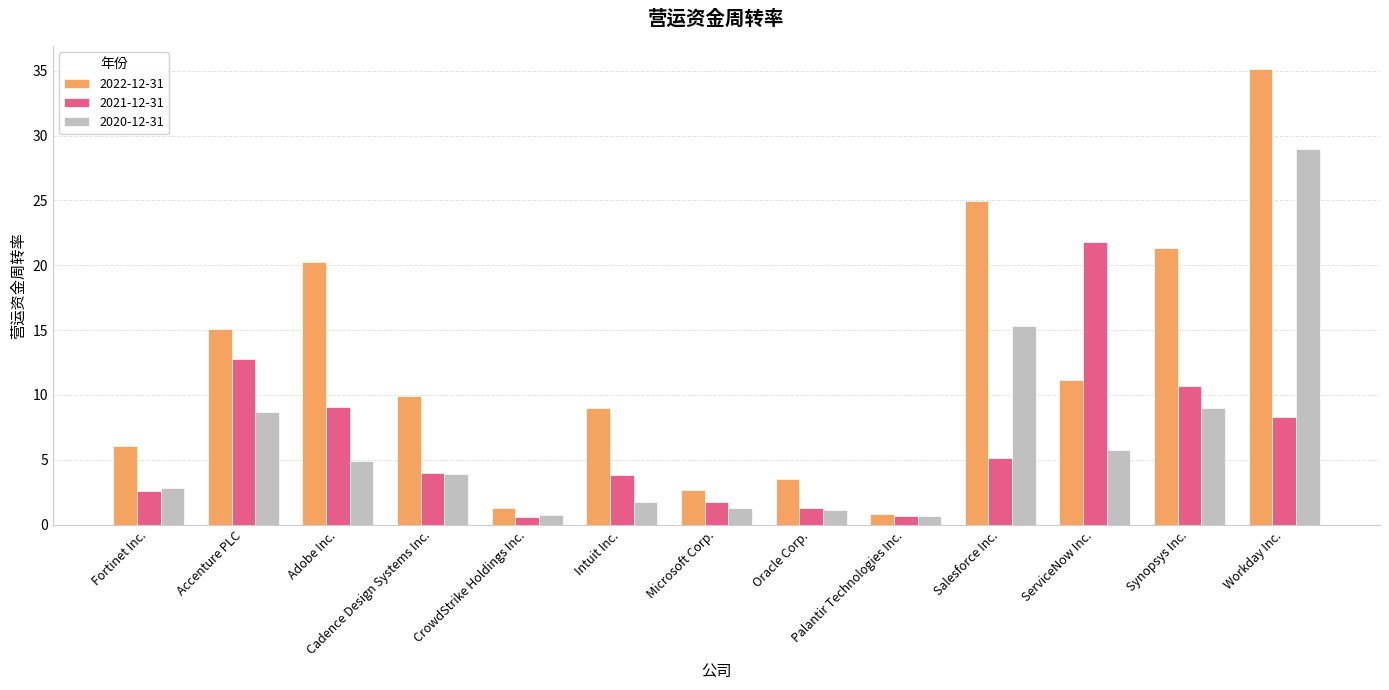

What is the approximate value of 2021-12-31 at Salesforce Inc.?

5.1